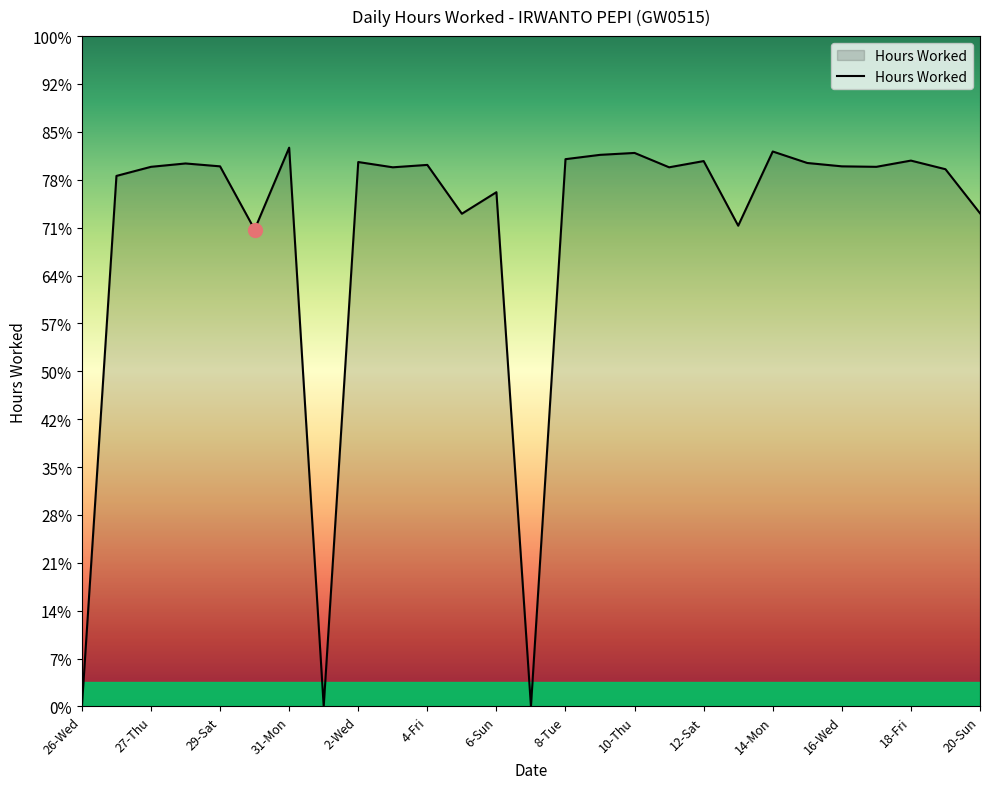

Does the chart display data point markers on the line(s)?

No